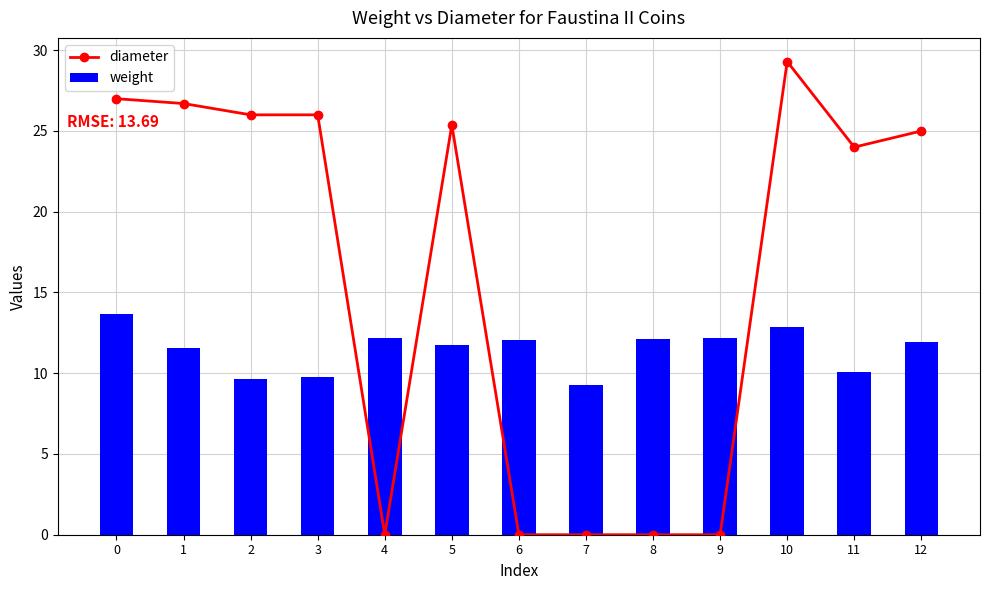

Is it true that diameter equals 41.3 at 2?

False